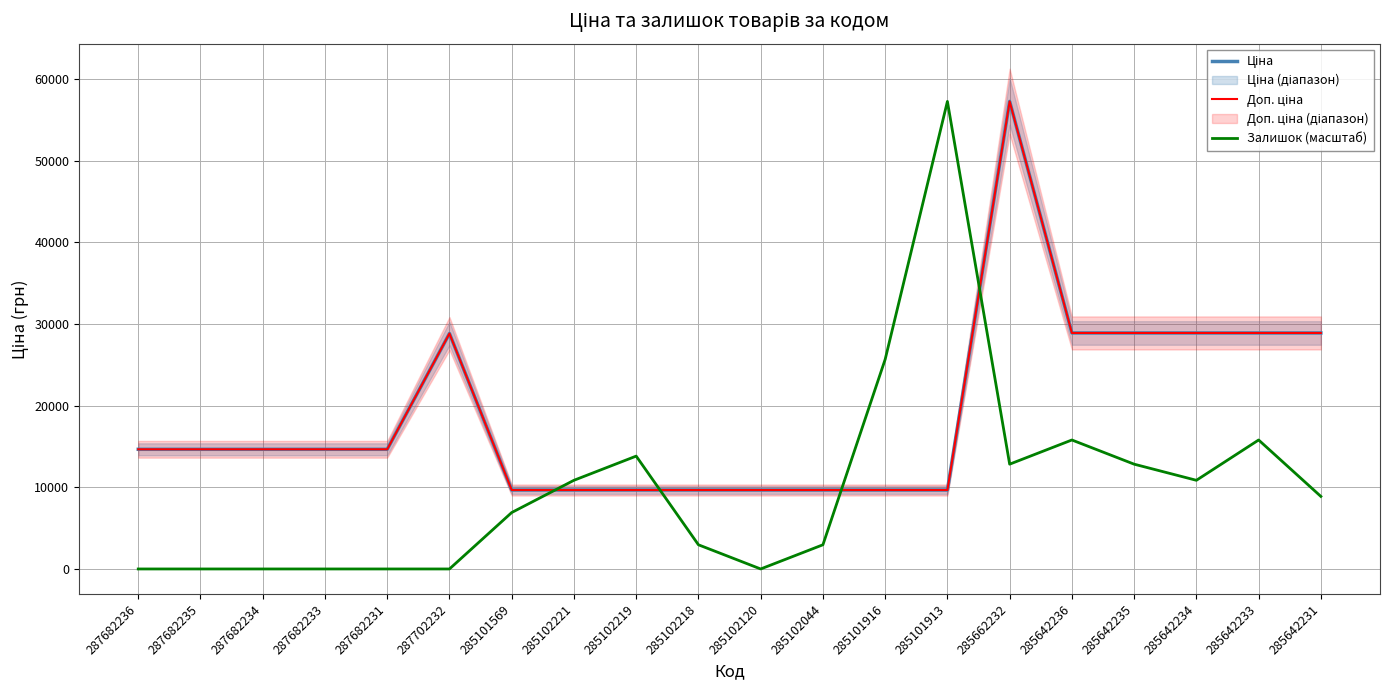

Which series changed the most between 287682233 and 285101913?

Залишок (масштаб)